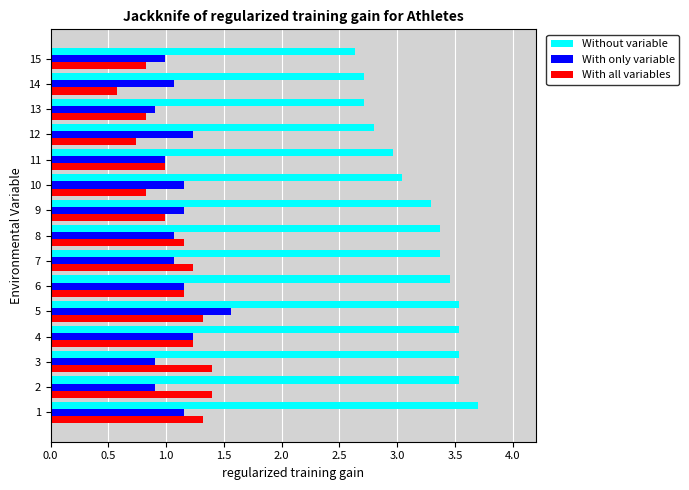

Which series has the largest total across all categories?

Without variable